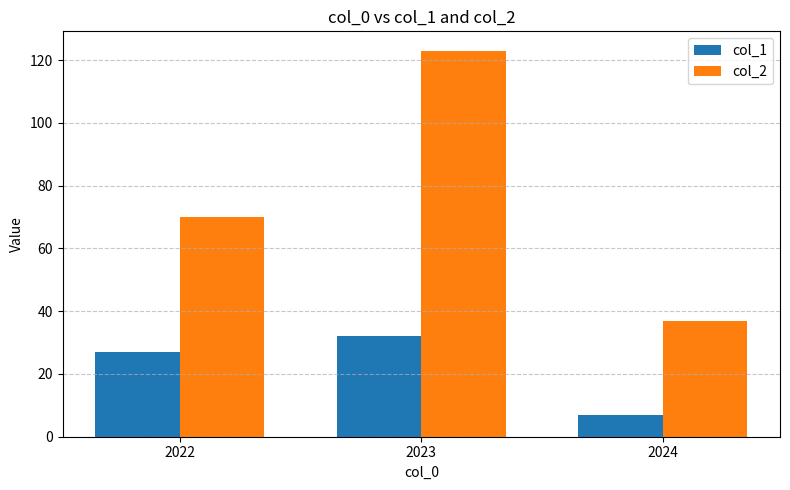

Reading right to left, transcribe all the data shown in this chart.

col_1: 2024=7	2023=32	2022=27
col_2: 2024=37	2023=123	2022=70